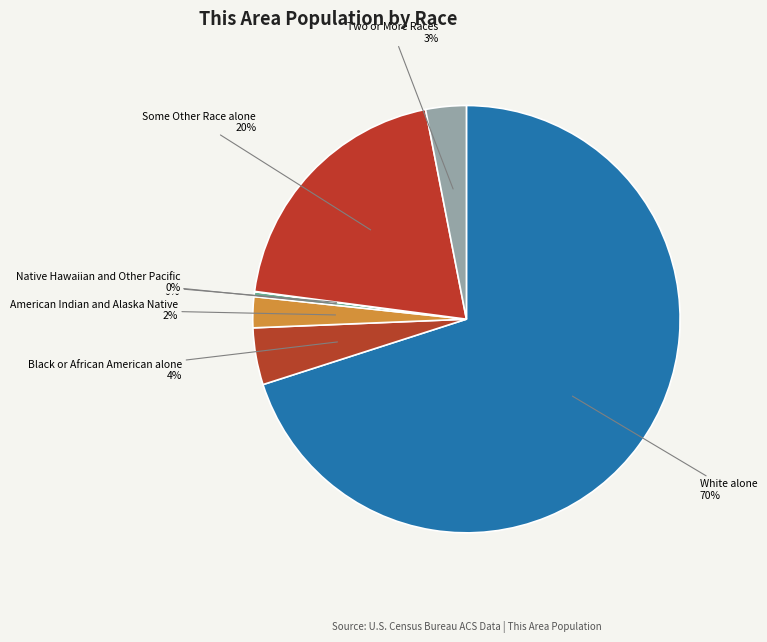

Count the number of slices in the pie.

7